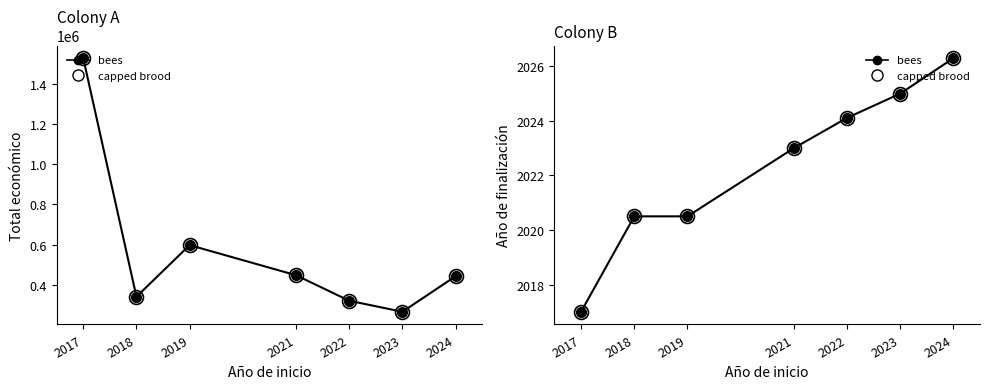

Does the chart have visible grid lines?

No